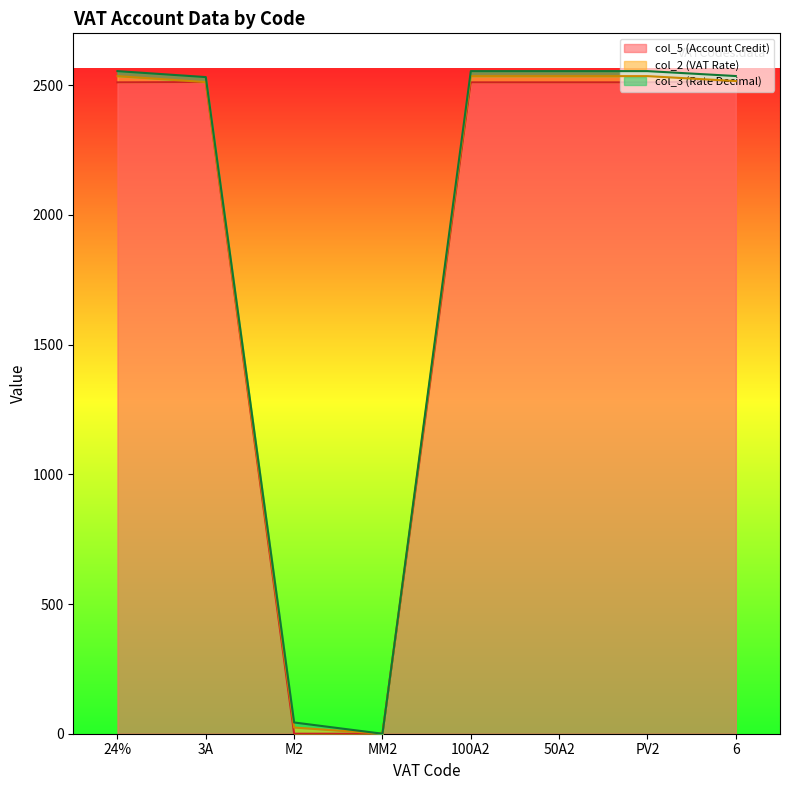

After their last crossing, which series has the higher values: col_5 (Account Credit) or col_3 (Rate Decimal)?

col_3 (Rate Decimal)